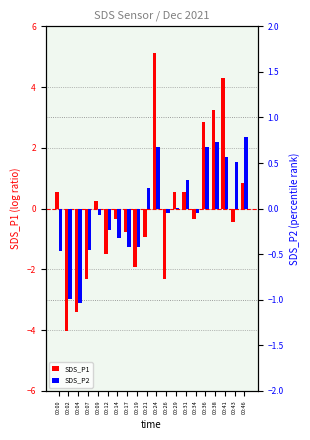

List the series in order of their overall mean, lowest first.

SDS_P1, SDS_P2